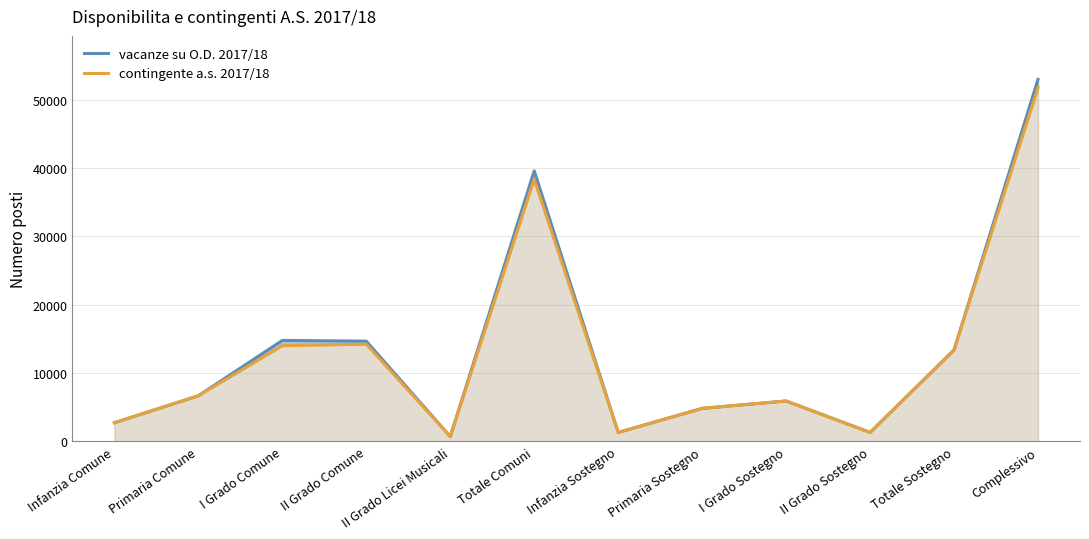

At which category does contingente a.s. 2017/18 reach its first local peak?

II Grado Comune